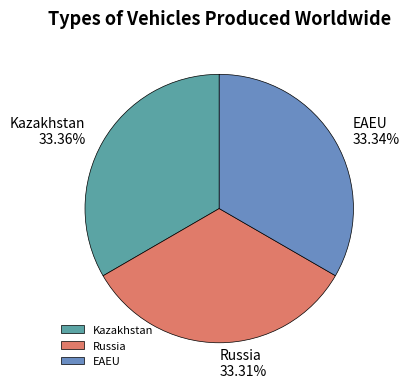

Is the sum of EAEU and Russia greater than half?

Yes